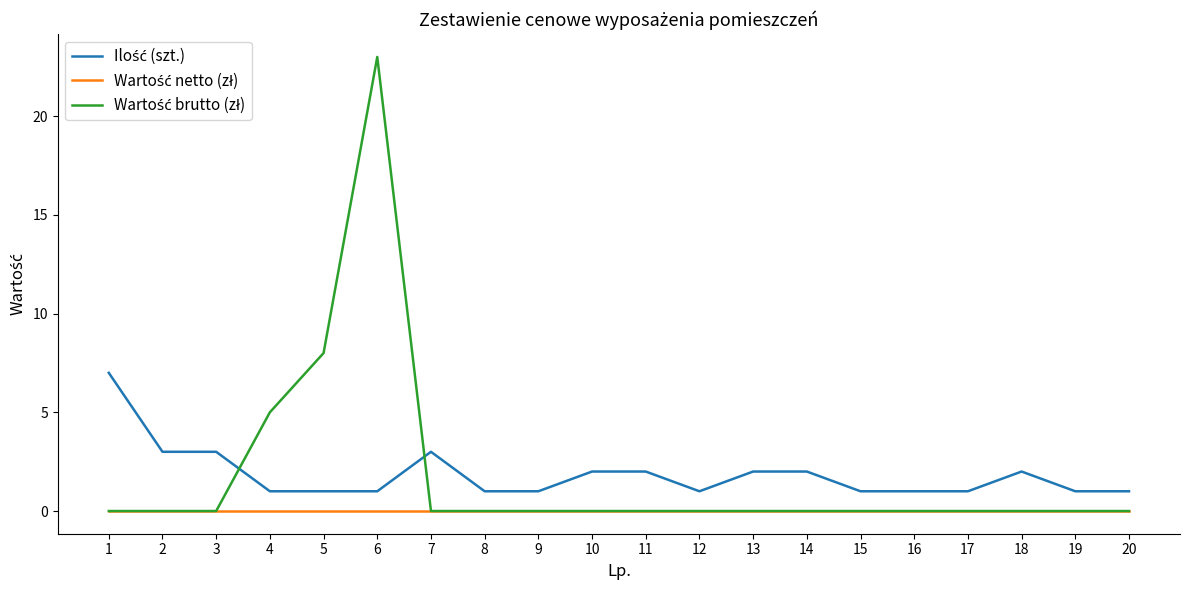

At which category is the sum across all series the highest?

6